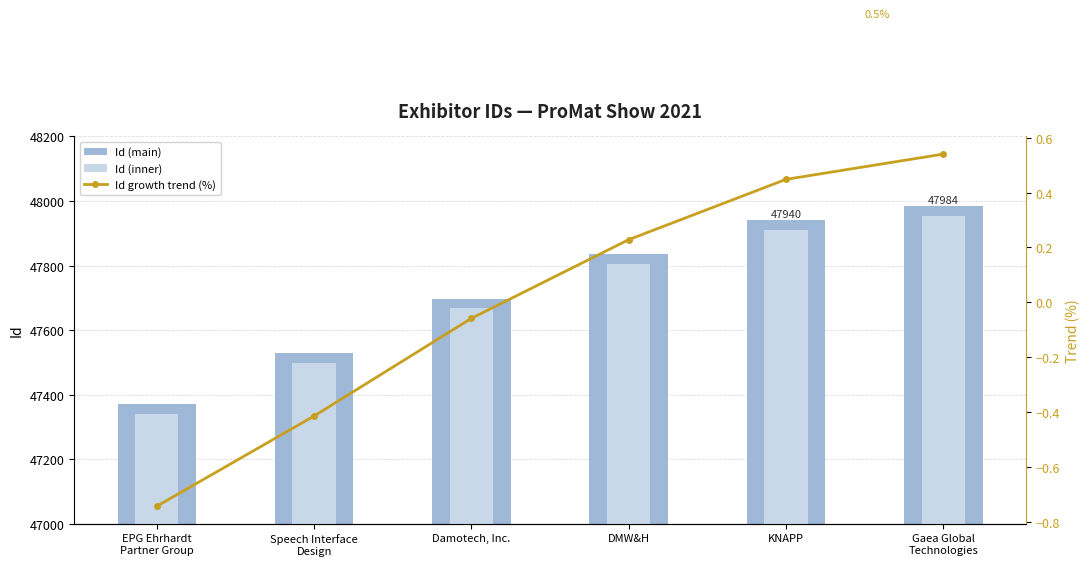

How many values in the Id (main) series are below 47835?

3